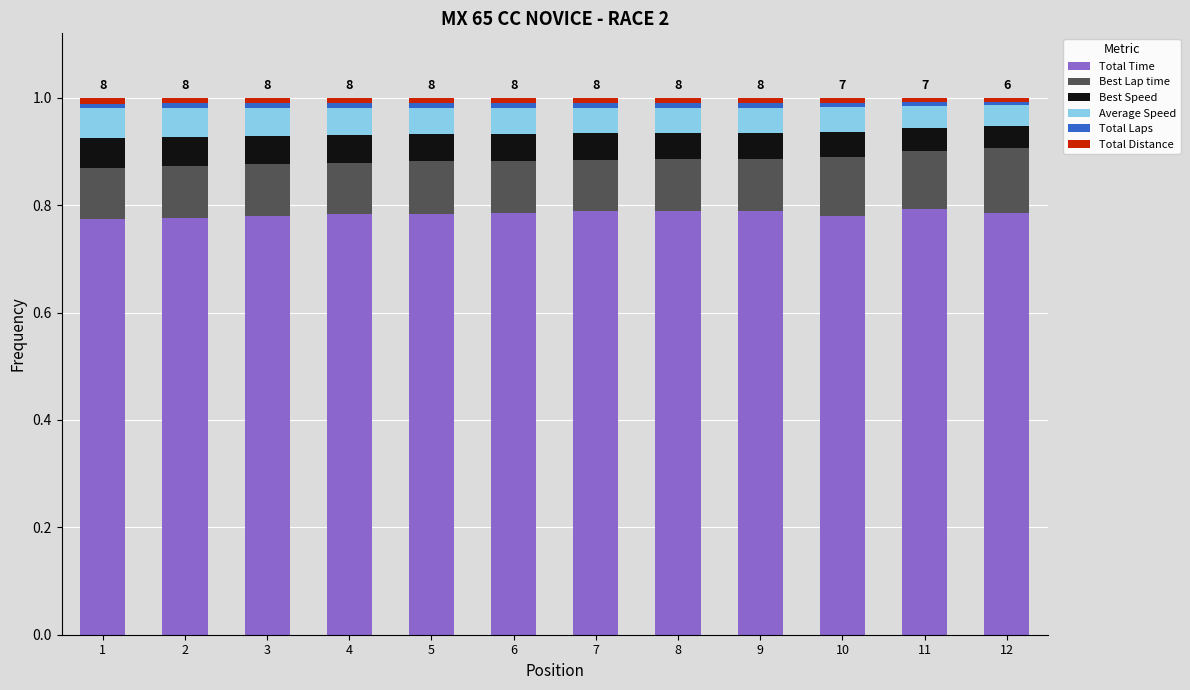

What is the sum of all Total Time values?

9.4